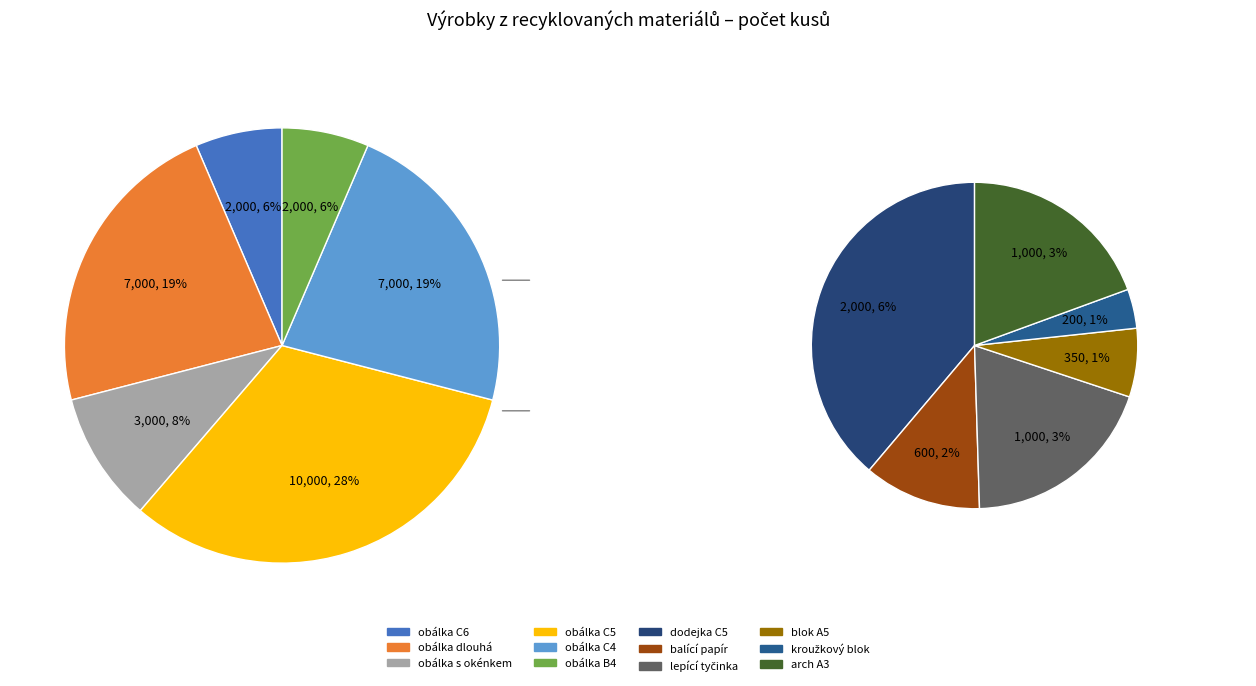

Does blok A5 linkovaný represent more than half of the total?

No